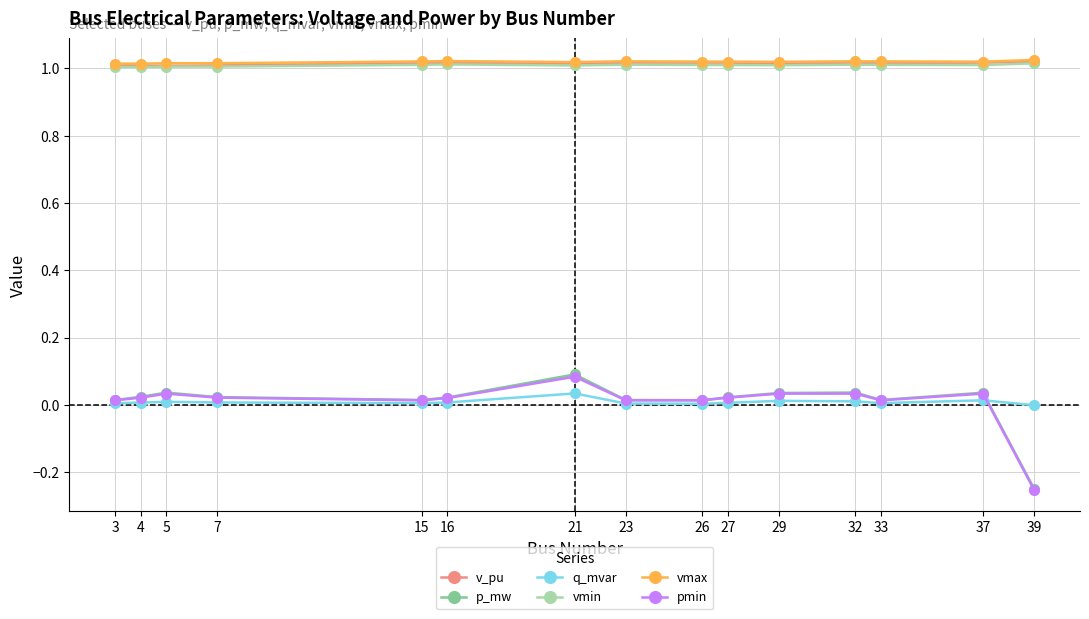

Between 7 and 39, which series saw the biggest shift?

pmin